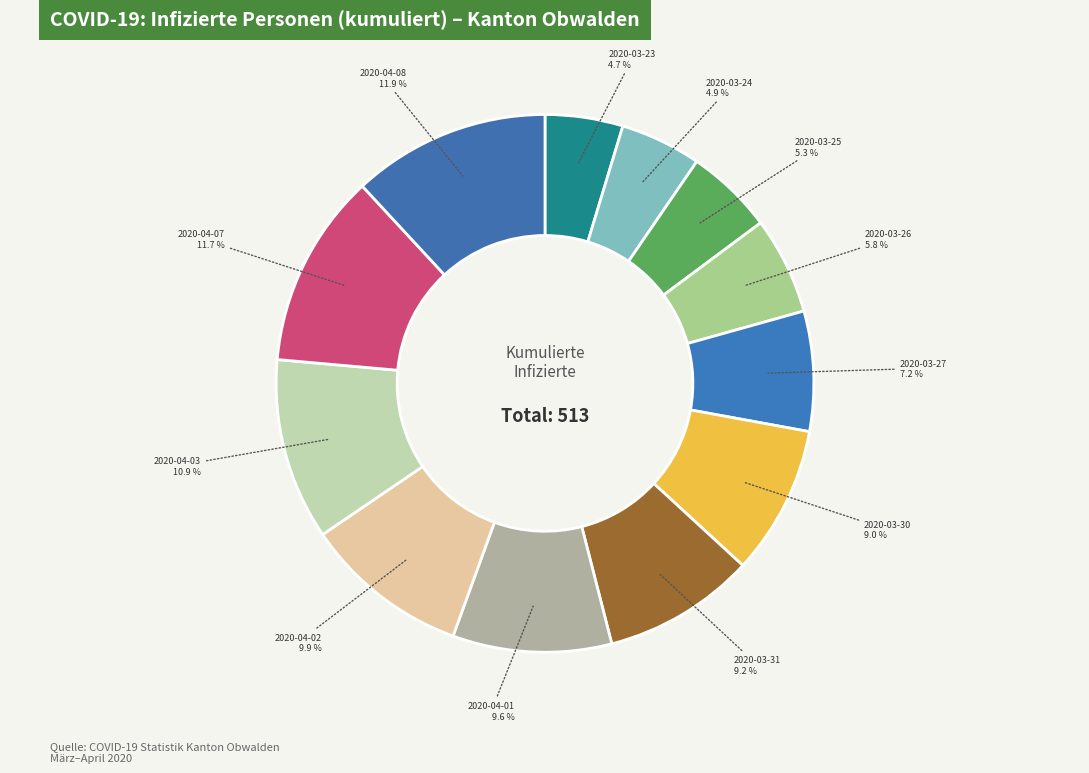

Which category has the biggest portion of the pie?

2020-04-08